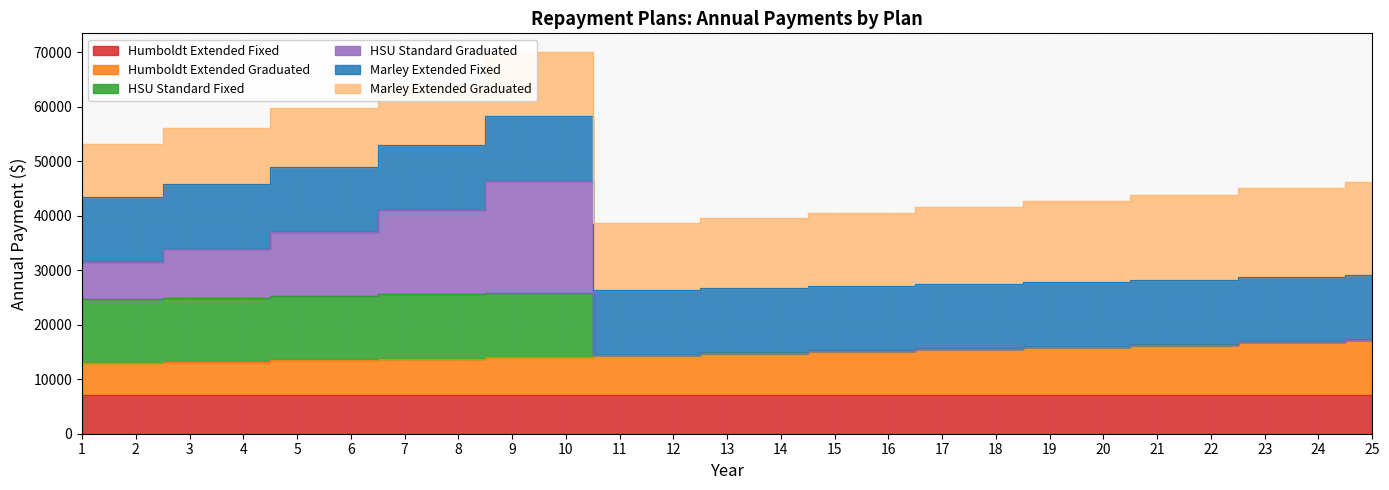

Rank the categories by HSU Standard Fixed value from lowest to highest.

11, 12, 13, 14, 15, 16, 17, 18, 19, 20, 21, 22, 23, 24, 25, 1, 2, 3, 4, 5, 6, 7, 8, 9, 10